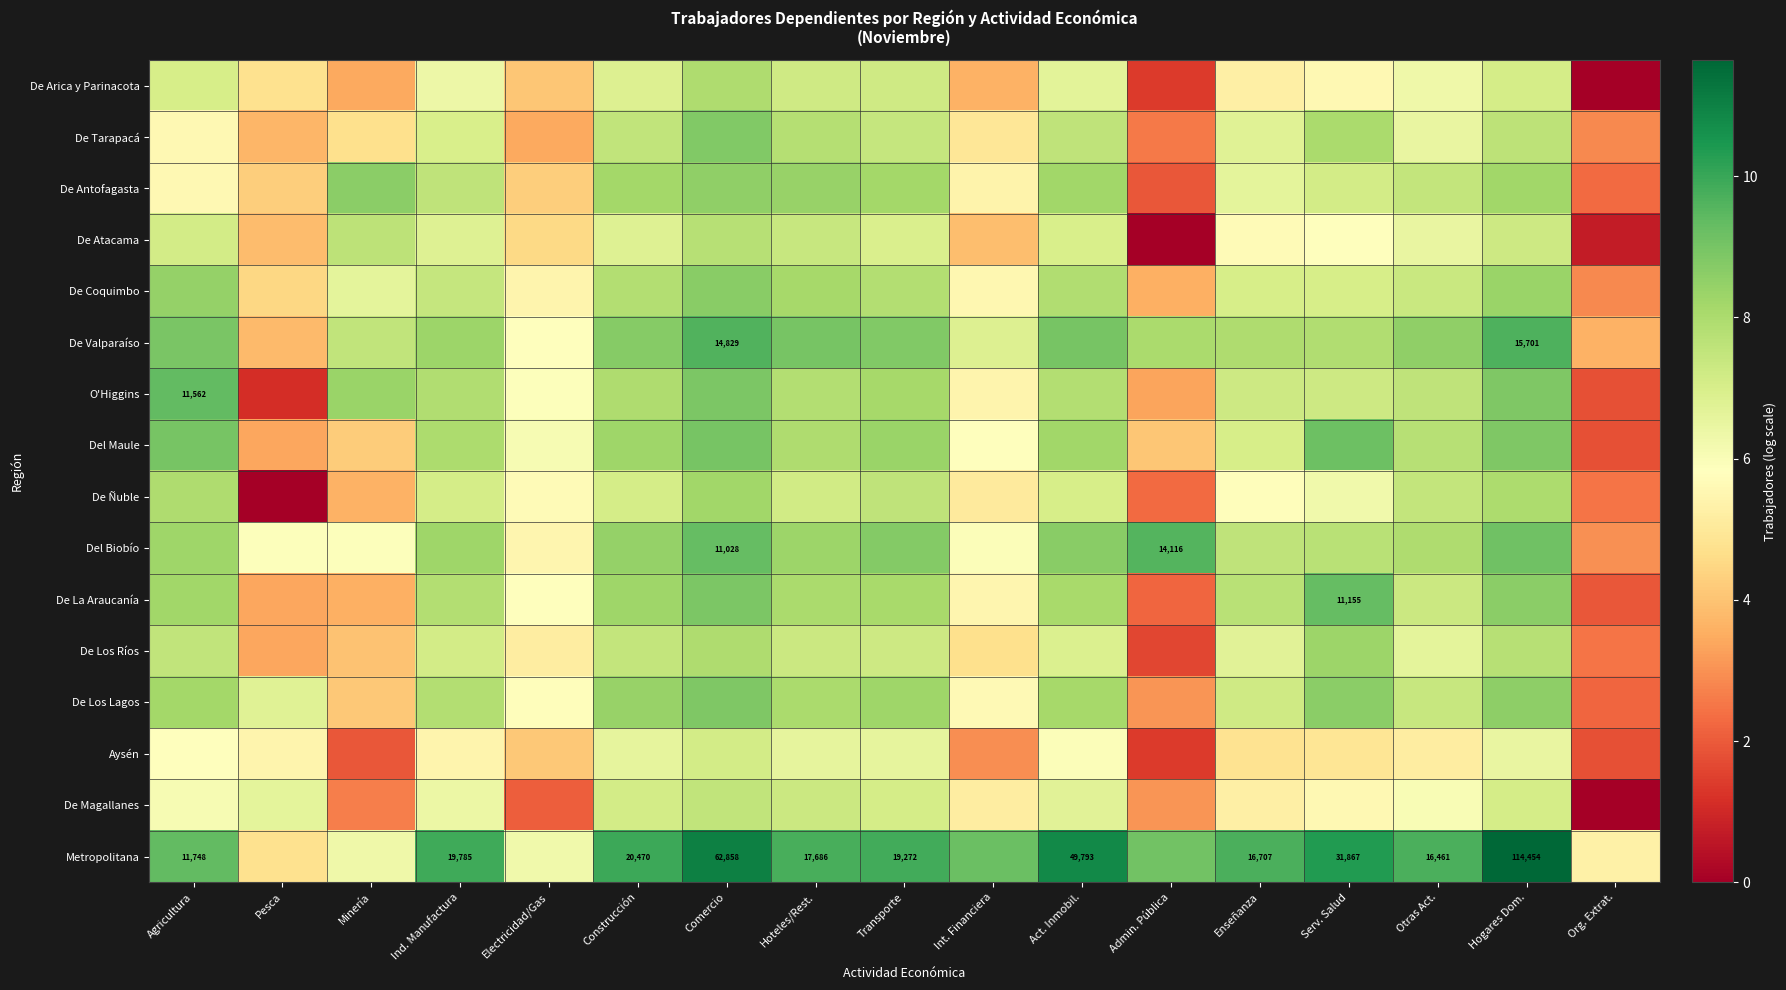

At which category is the sum across all series the highest?

Comercio